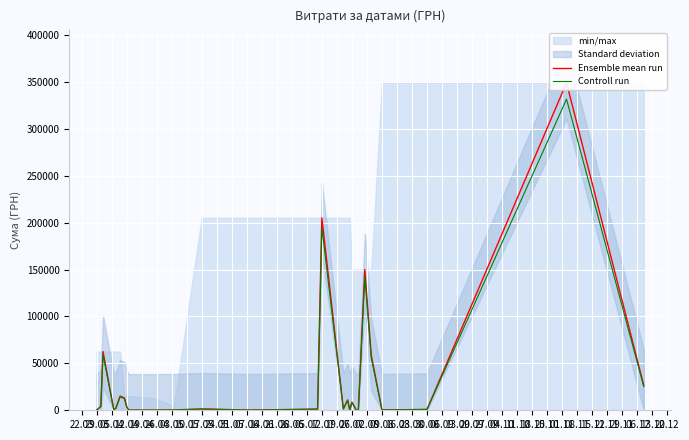

How many values in the Ensemble mean run series are below 1422?

14